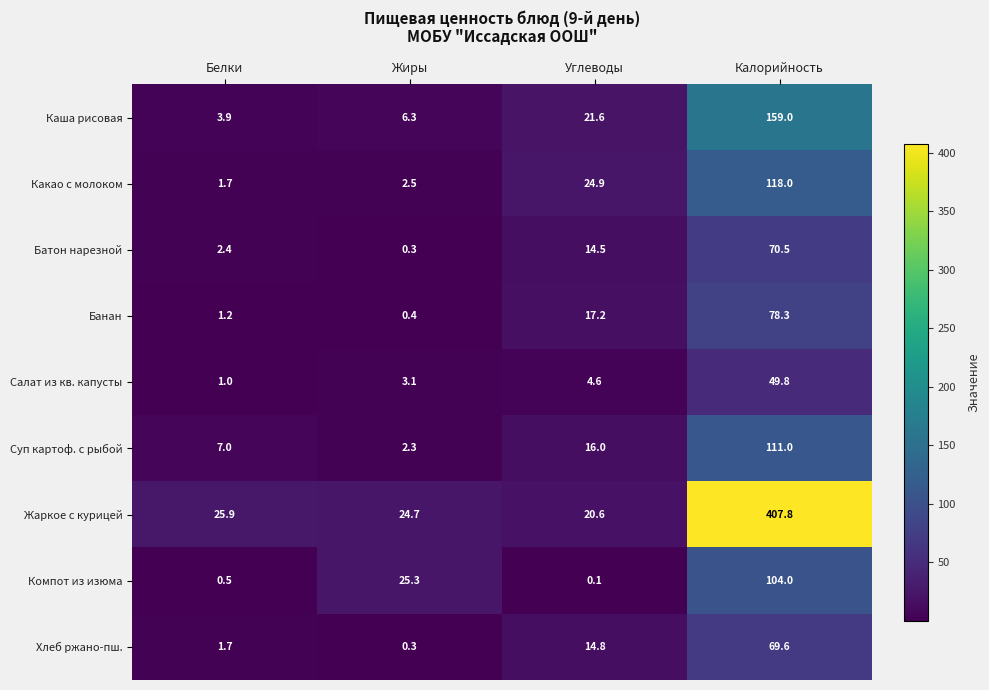

Is it true that Каша рисовая equals 21.6 at Углеводы?

True